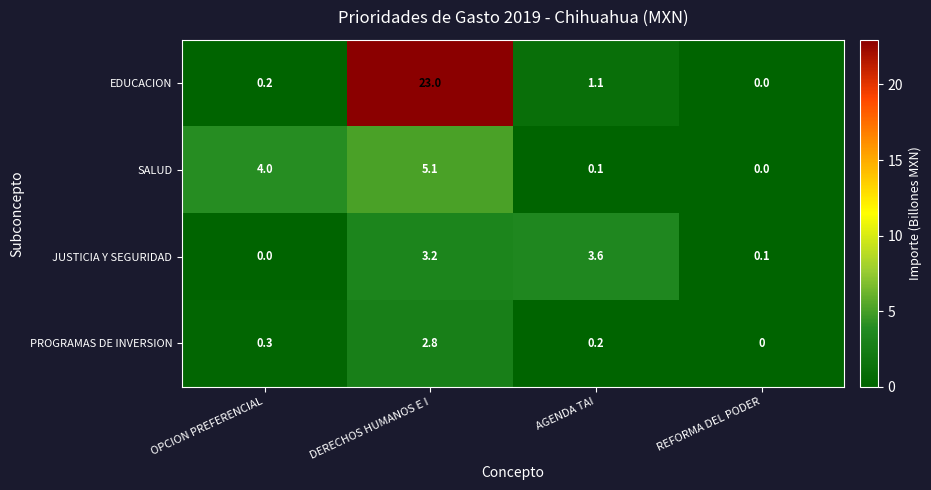

How many series are shown in this chart?

4